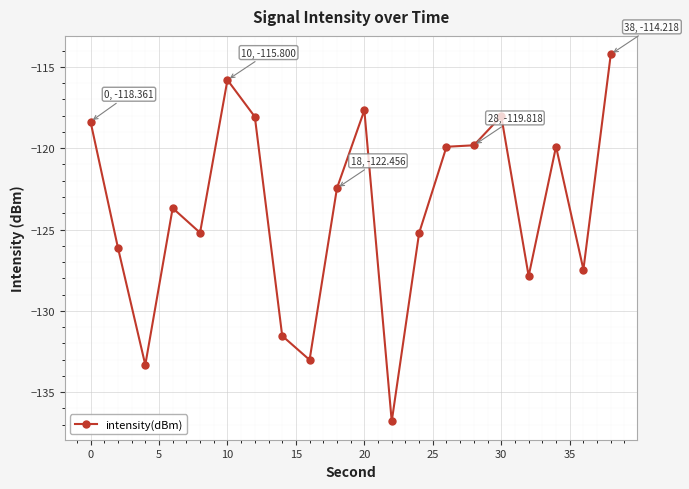

How many categories are shown in the chart?

20